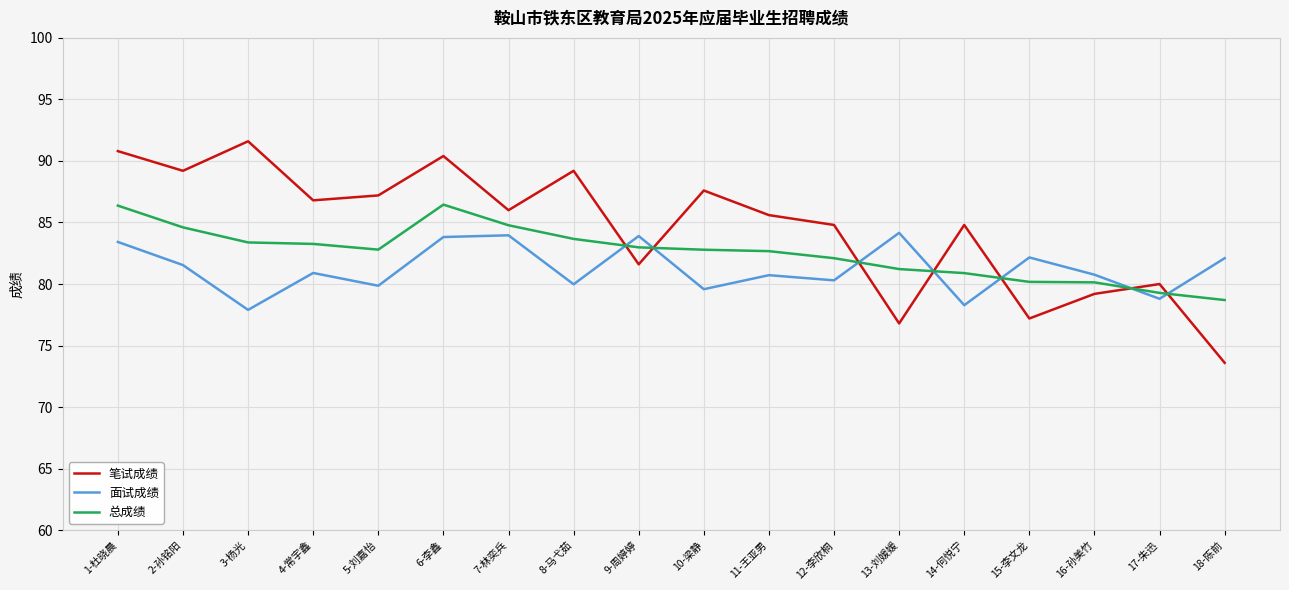

Between 3-杨光 and 11-王亚男, which series saw the biggest shift?

笔试成绩